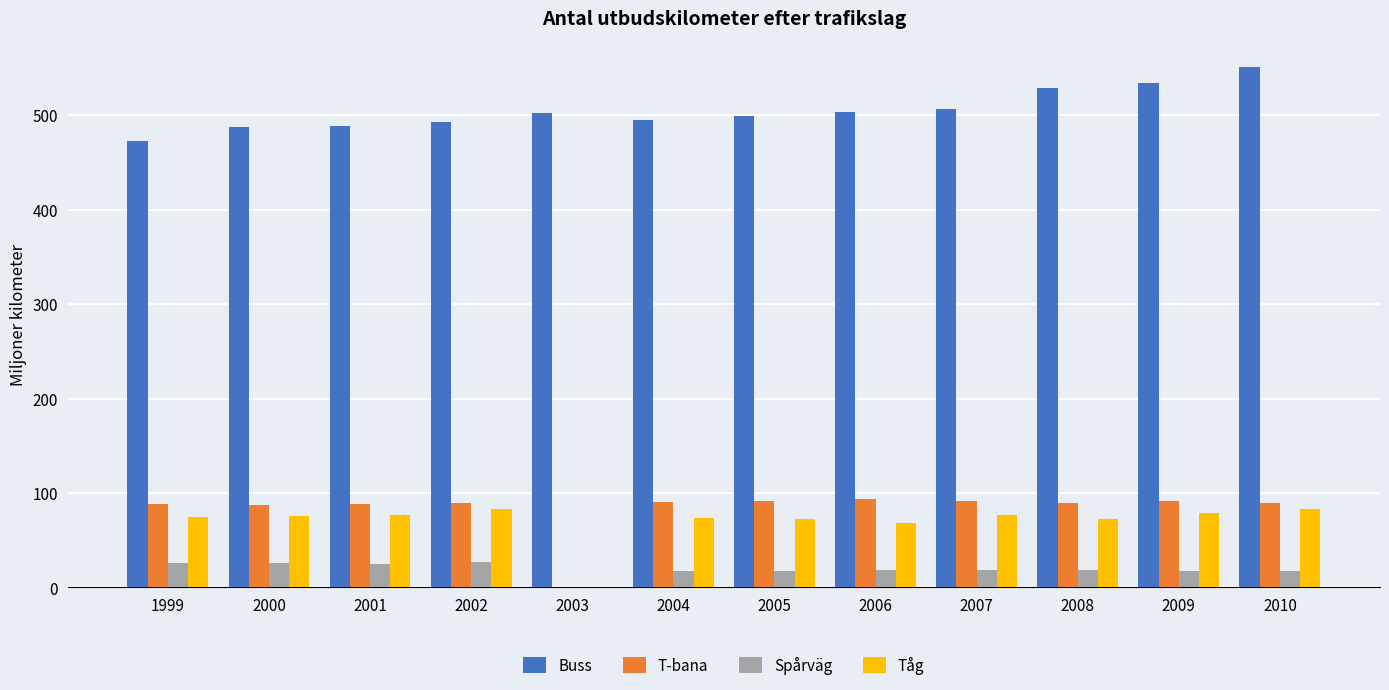

What is the maximum value for Spårväg?

27